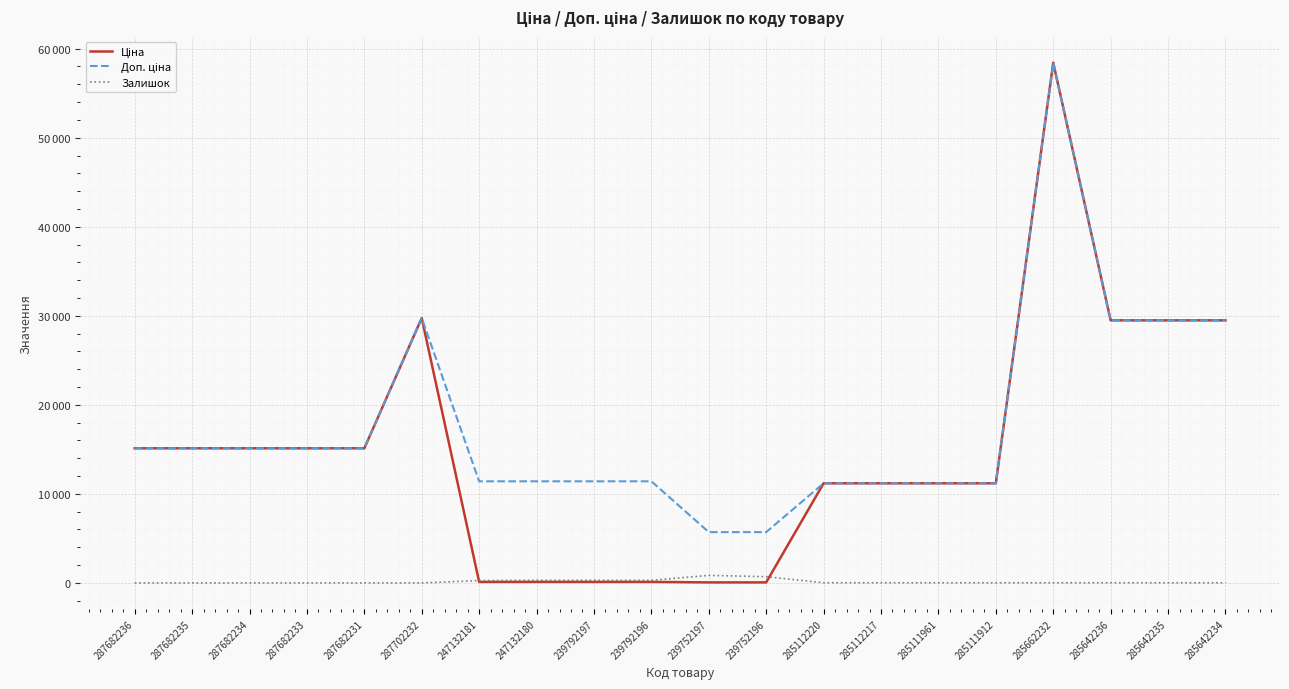

Between 239792197 and 285662232, which is larger?

285662232